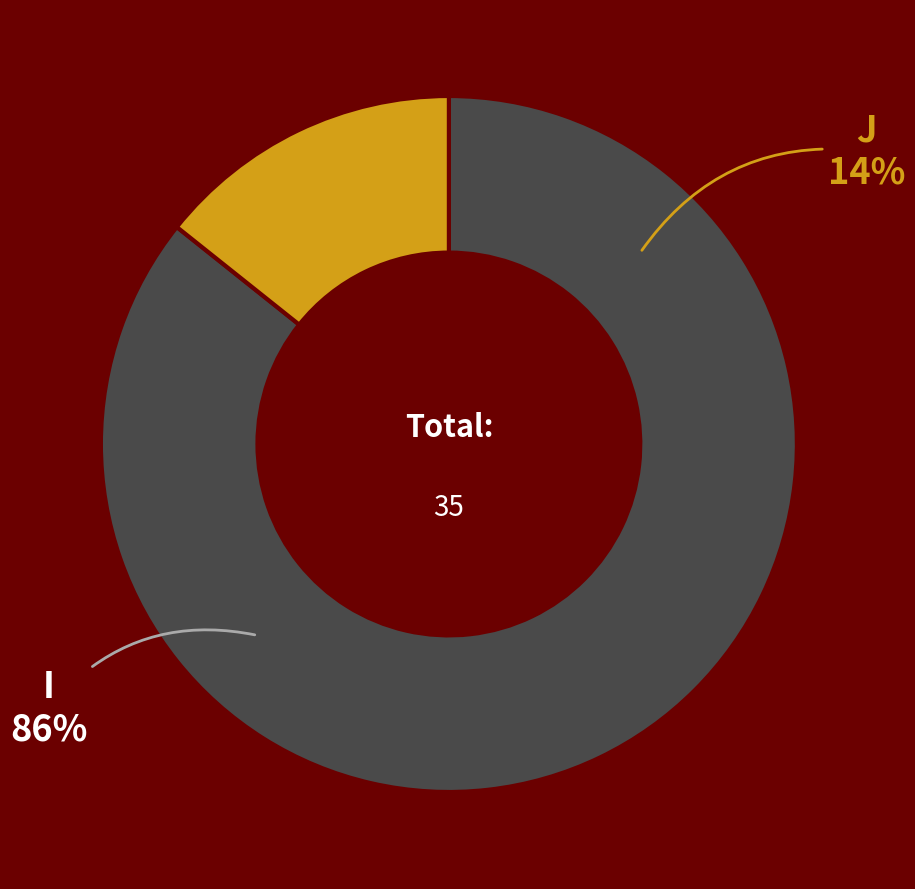

Is it true that J is 14% of the pie?

True